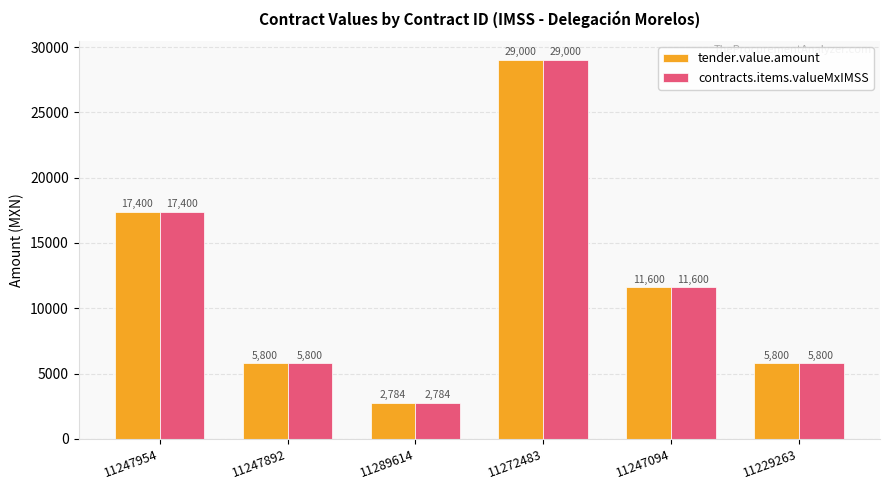

How many tender.value.amount values are between 5800 and 17400?

4